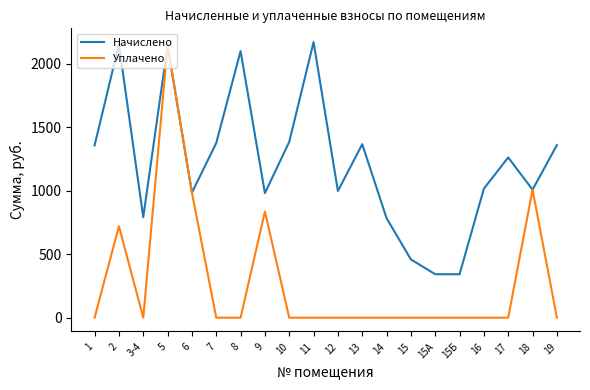

Where is the first local minimum for Уплачено?

3-4